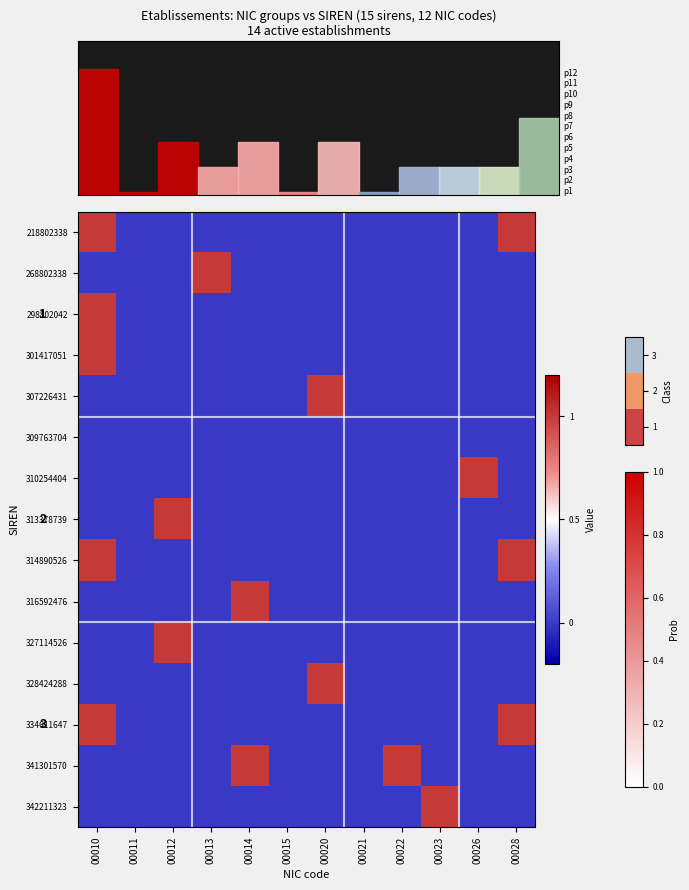

How many distinct data groups are displayed?

15